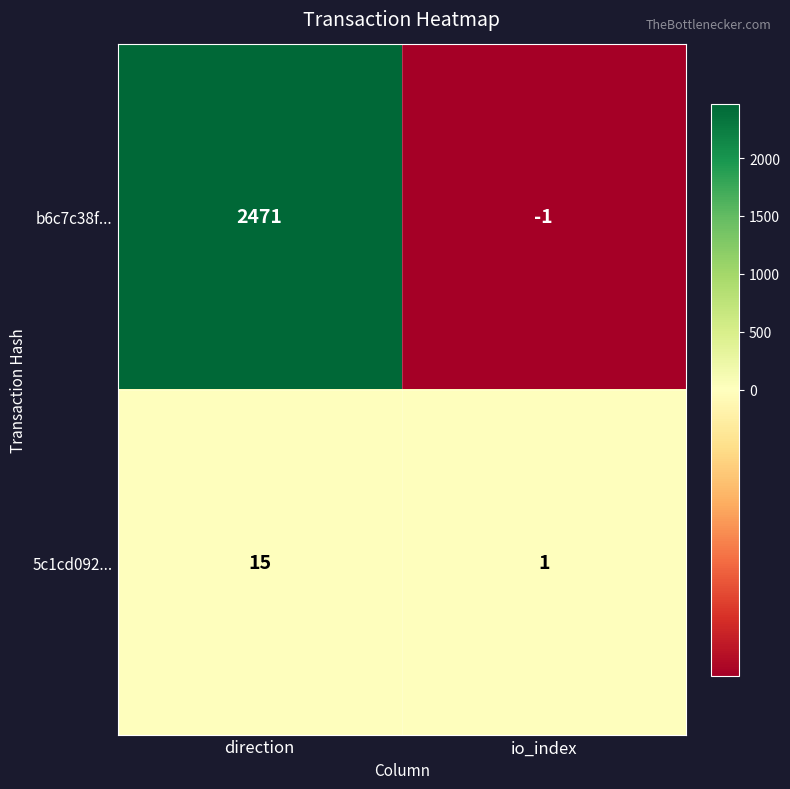

Rank the series by their maximum value, from highest to lowest.

b6c7c38f..., 5c1cd092...